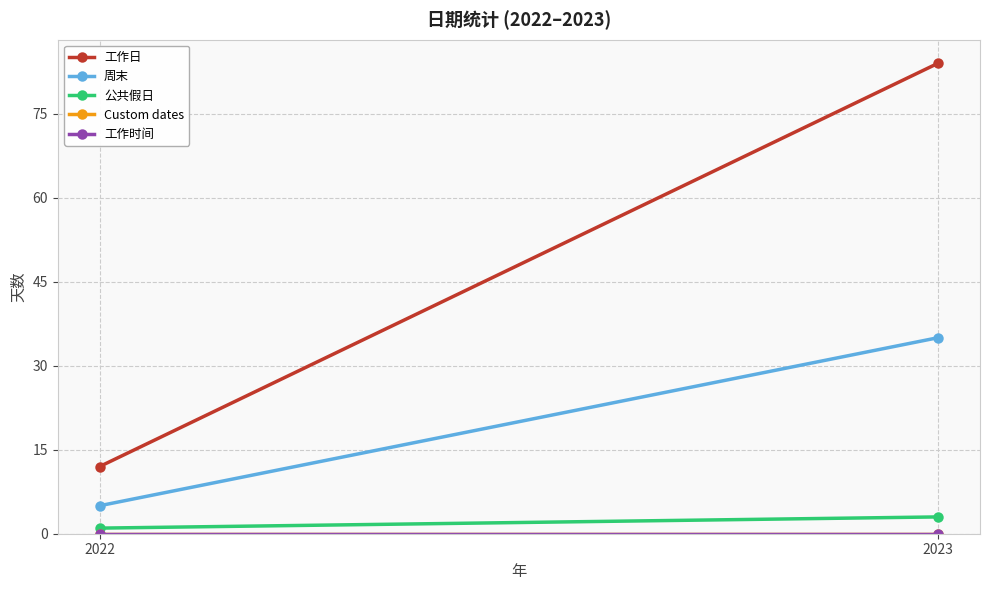

Reading left to right, what are all the values shown in this chart?

工作日: 12	84
周末: 5	35
公共假日: 1	3
Custom dates: 0	0
工作时间: 0	0